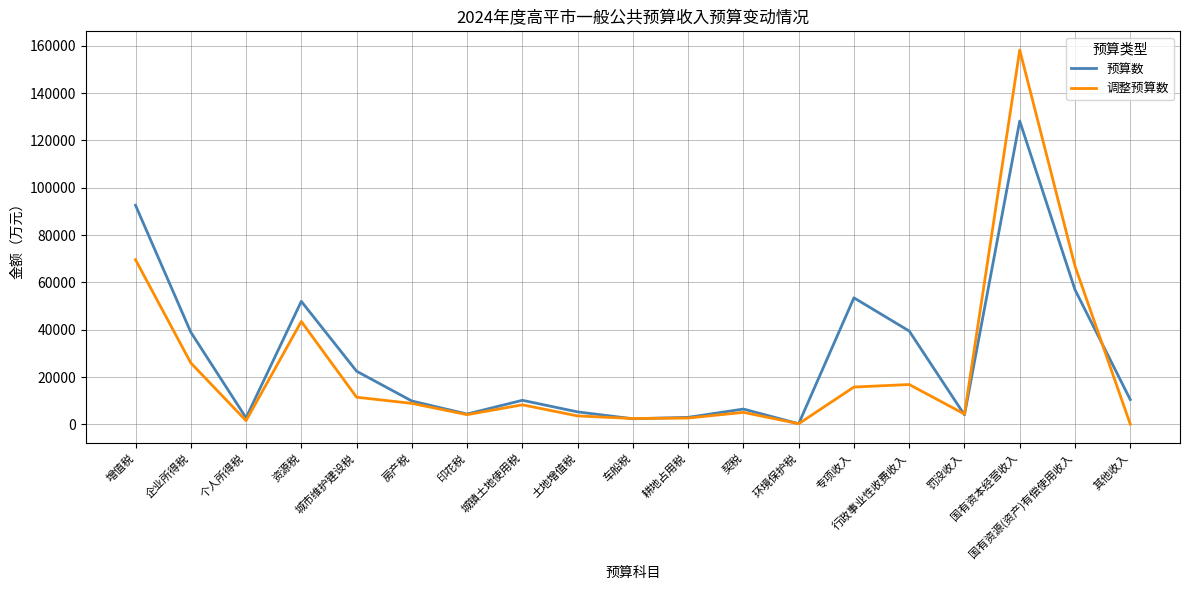

Rank the series by their average value, from highest to lowest.

预算数, 调整预算数